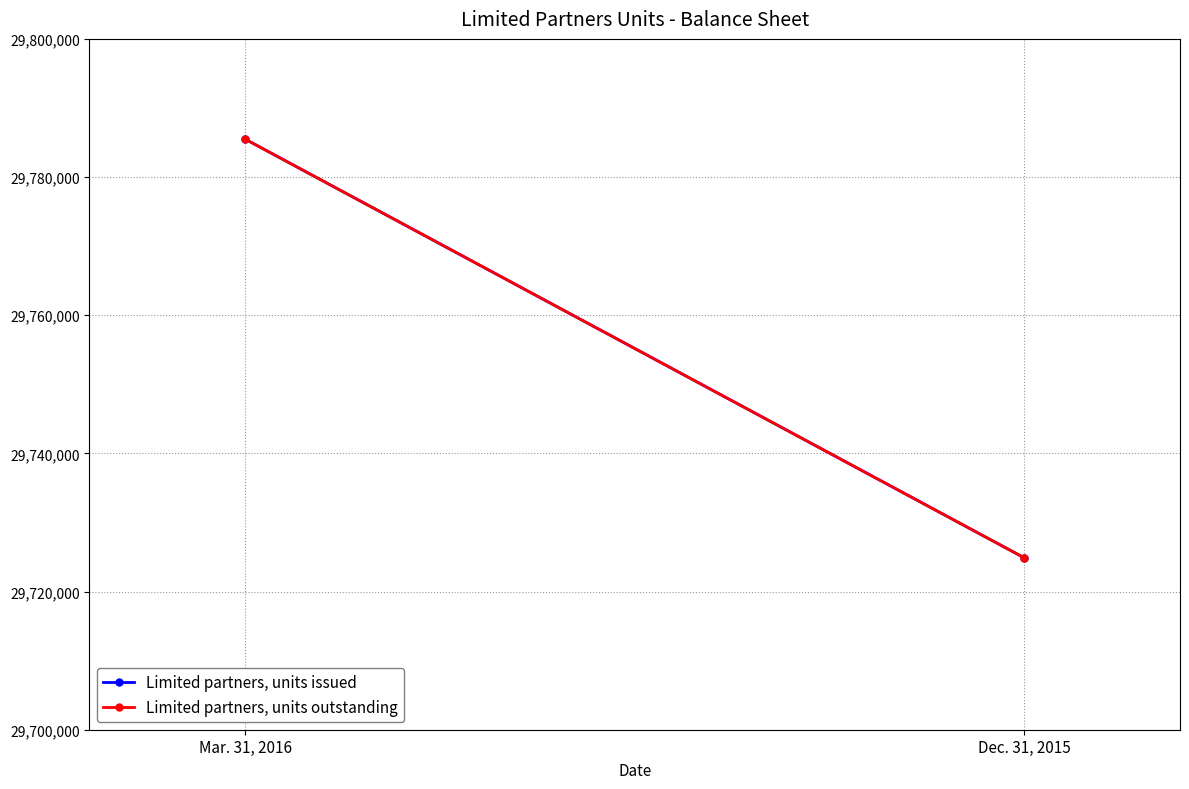

What is the difference between the maximum and minimum values in the Limited partners, units issued series?

60591